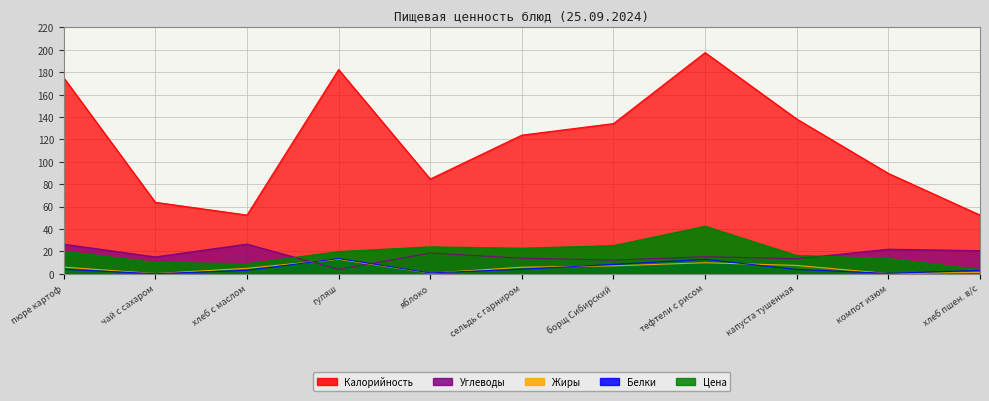

Does the chart display data point markers on the line(s)?

No